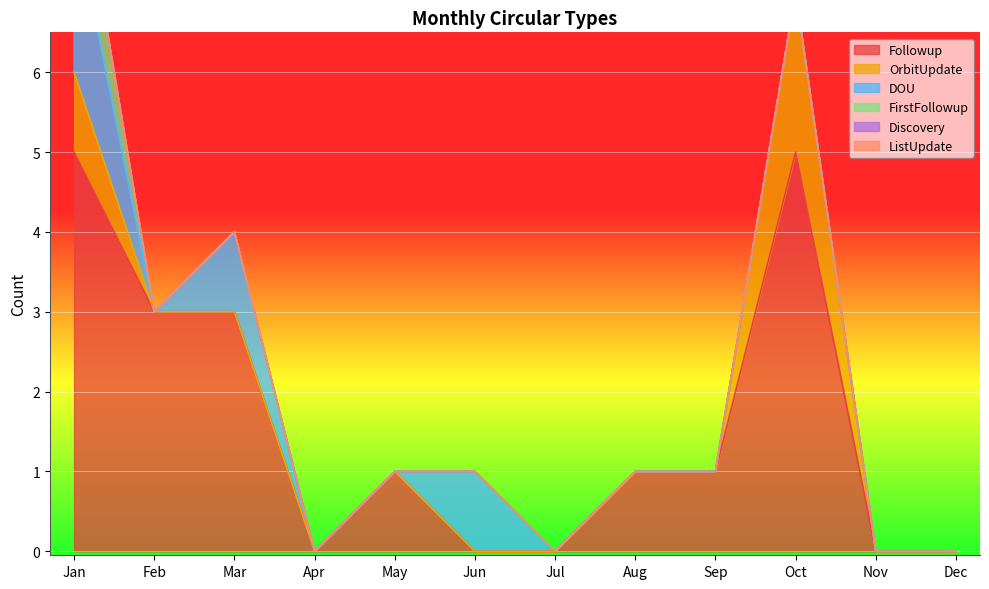

List the labels in order of ListUpdate value, largest first.

Jan, Feb, Mar, Apr, May, Jun, Jul, Aug, Sep, Oct, Nov, Dec